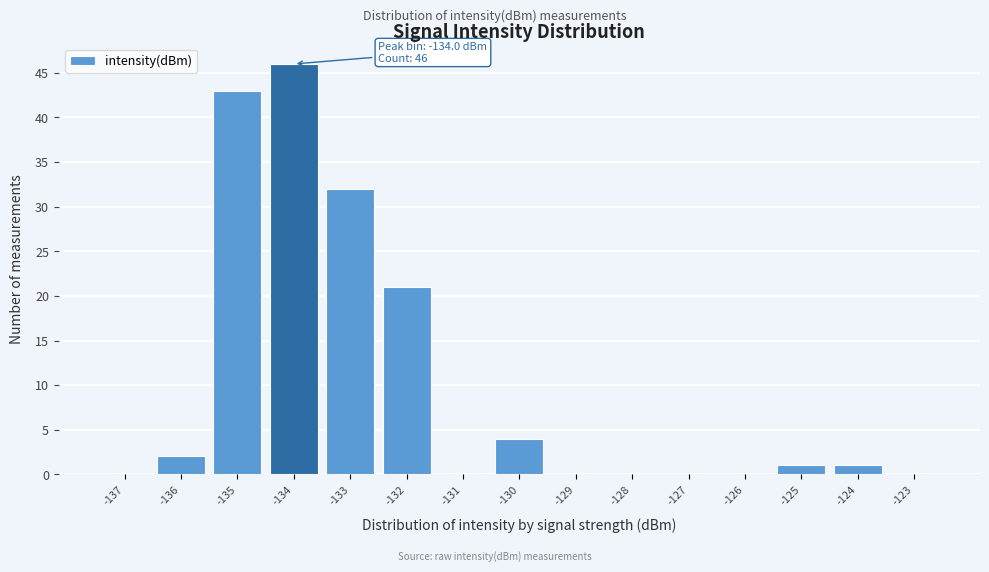

Over which range of the x-axis is the bar tallest?

-134.5 to -133.5